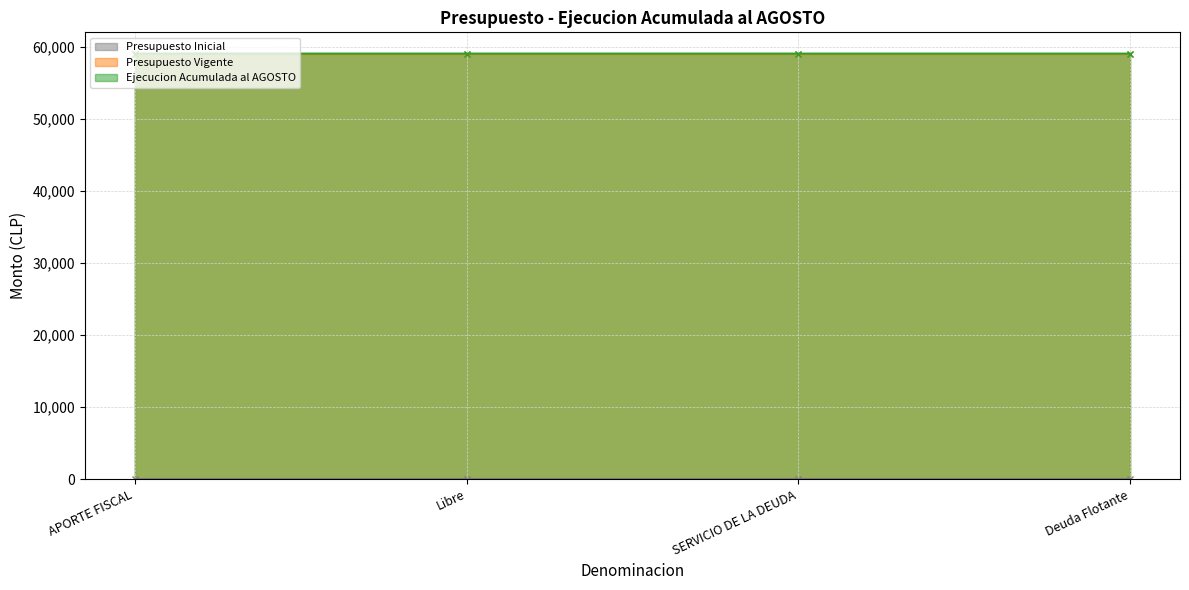

True or false: Presupuesto Inicial has a value of 0 at Deuda Flotante.

True